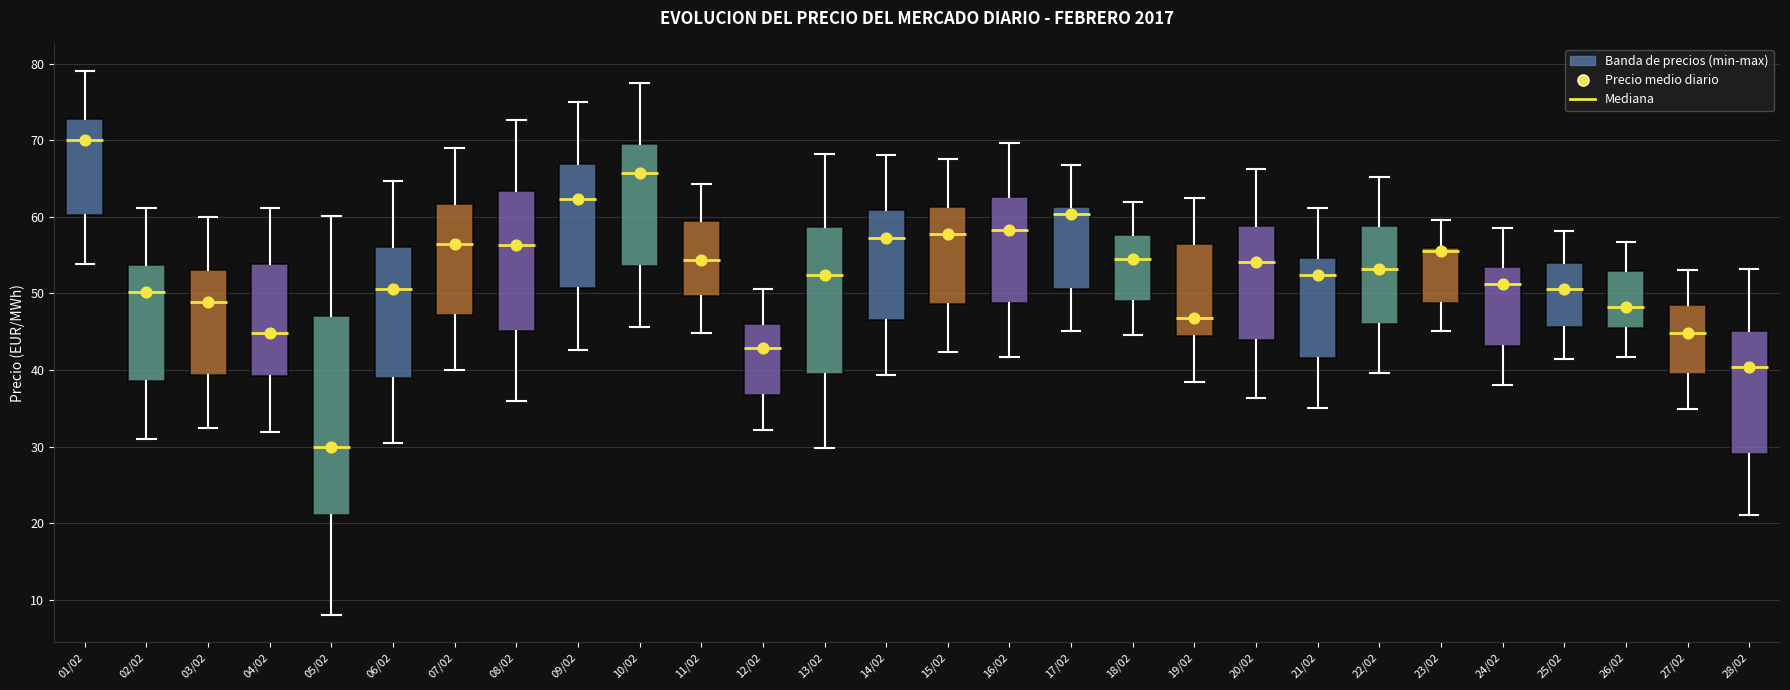

Where does the median line of the box for 17/02 sit on the y-axis? The values are not printed on the chart, so give them approximately, as read against the axis.

60